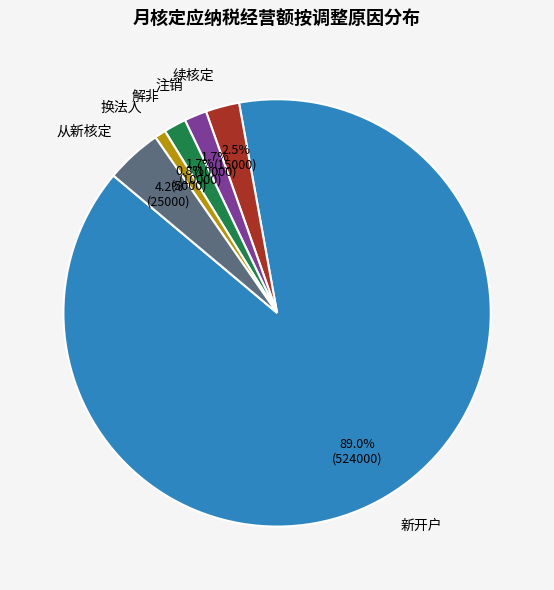

Which slice represents more than half of the pie?

新开户